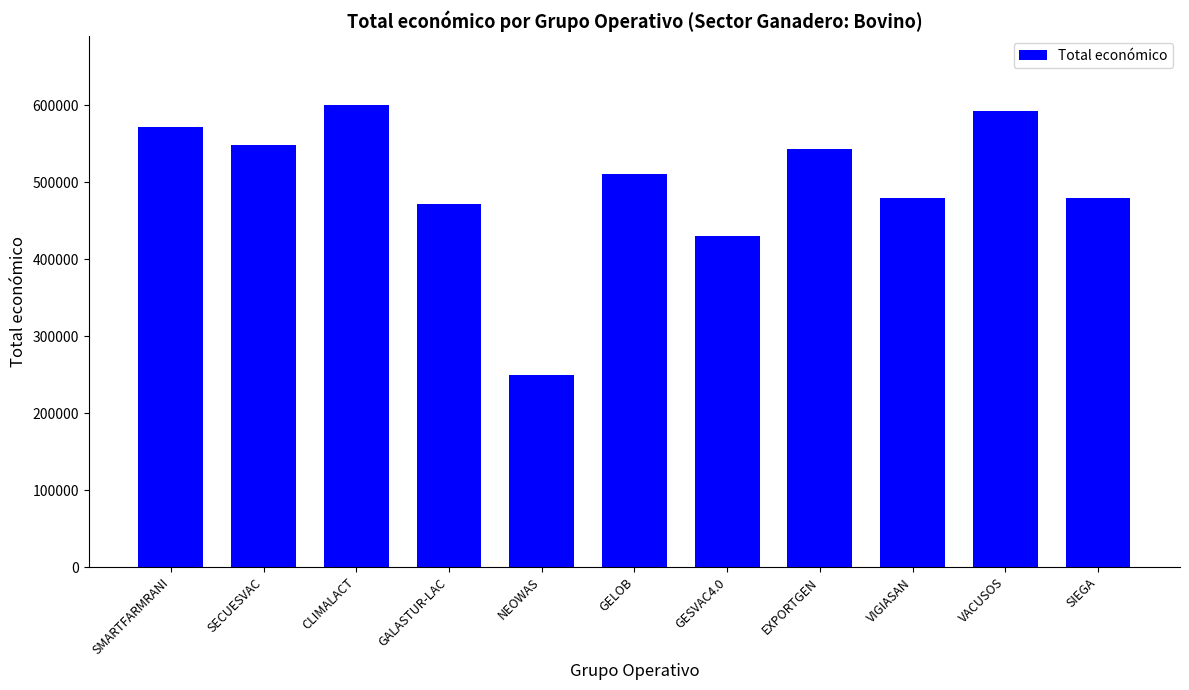

What is the label of the 7th bar from the right?

NEOWAS